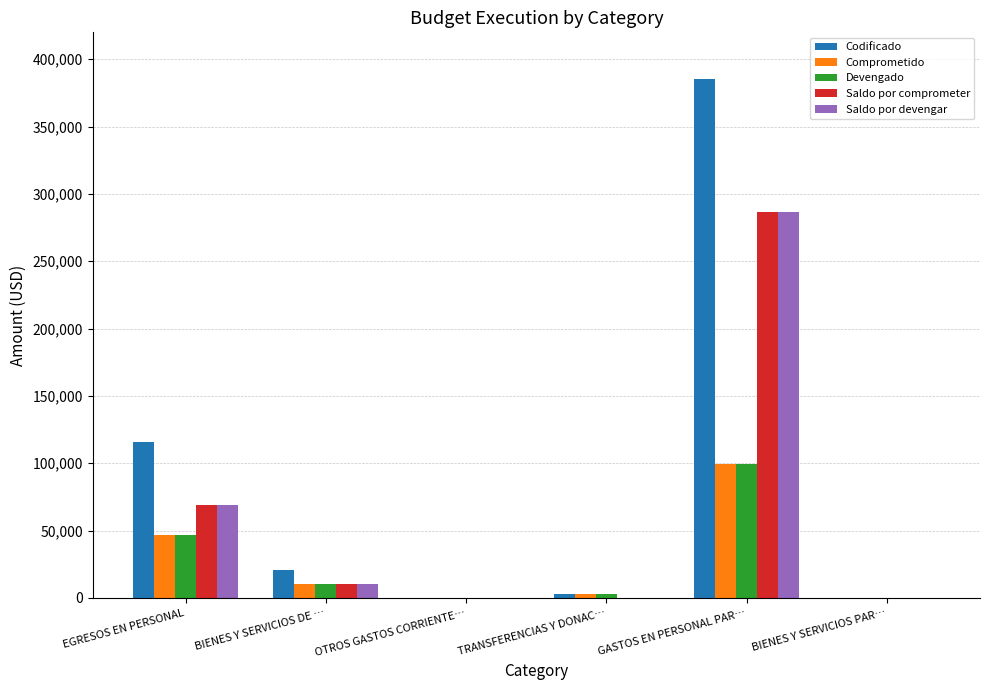

Which series changed the most between EGRESOS EN PERSONAL and BIENES Y SERVICIOS PAR…?

Codificado